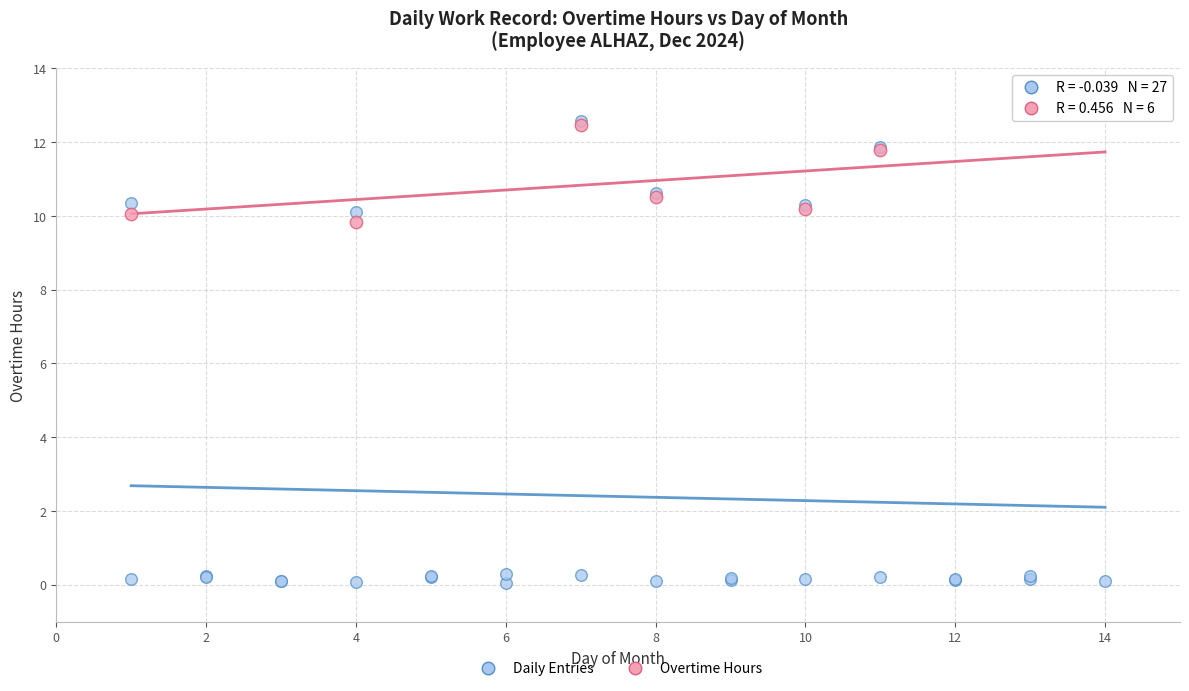

Which series contains the lowest Y value?

Daily Entries